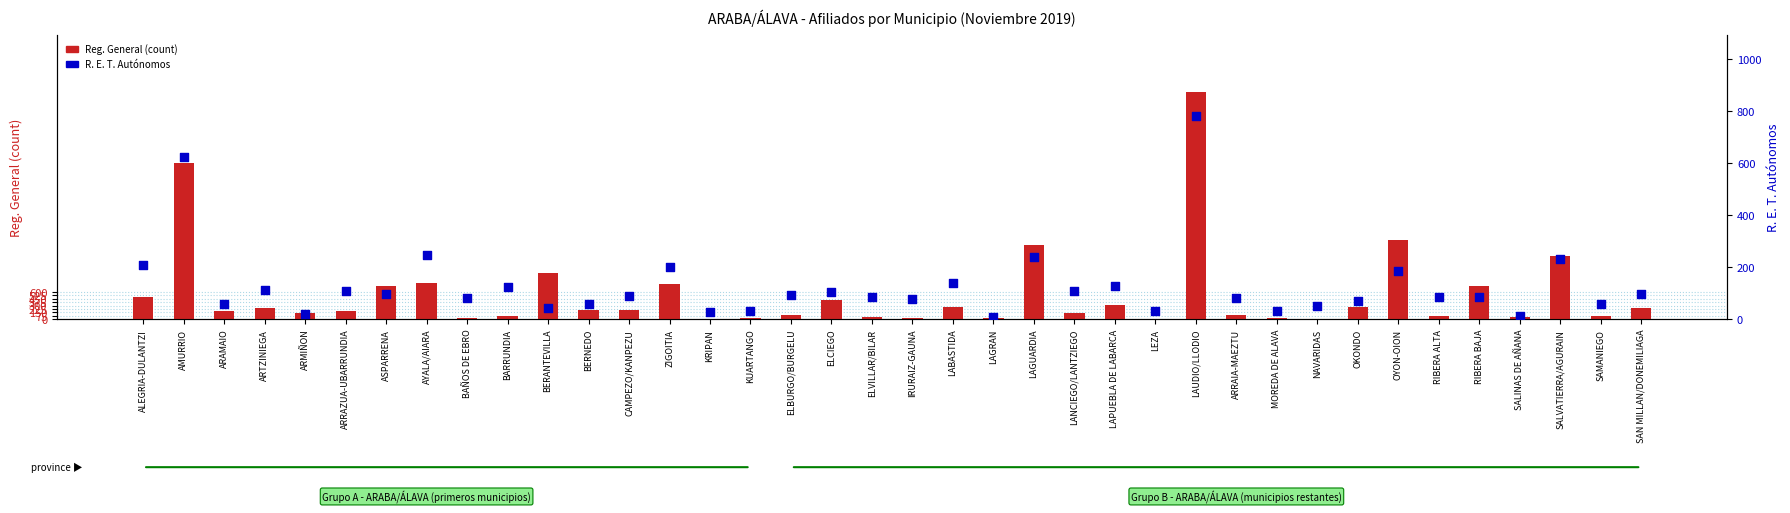

At which category is the sum across all series the highest?

LAUDIO/LLODIO